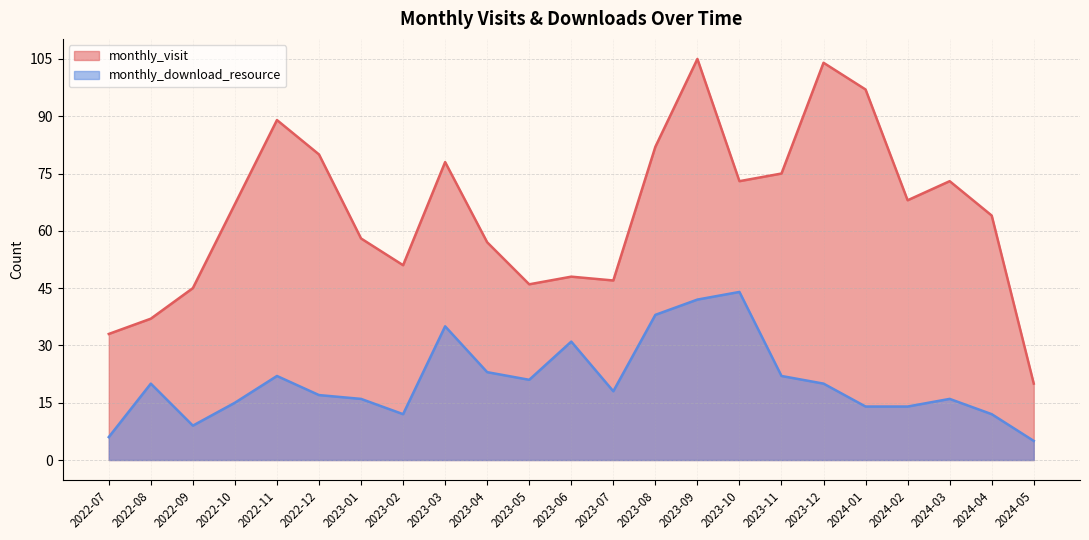

What is the difference between the highest and lowest values at 2024-03?

57